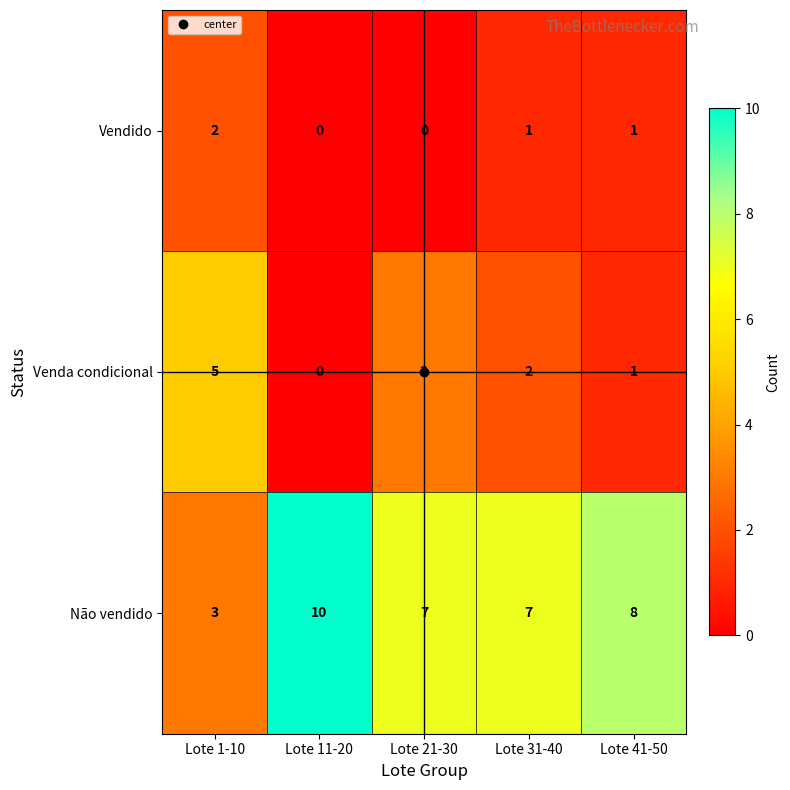

Is it true that Venda condicional equals 2 at Lote 1-10?

False